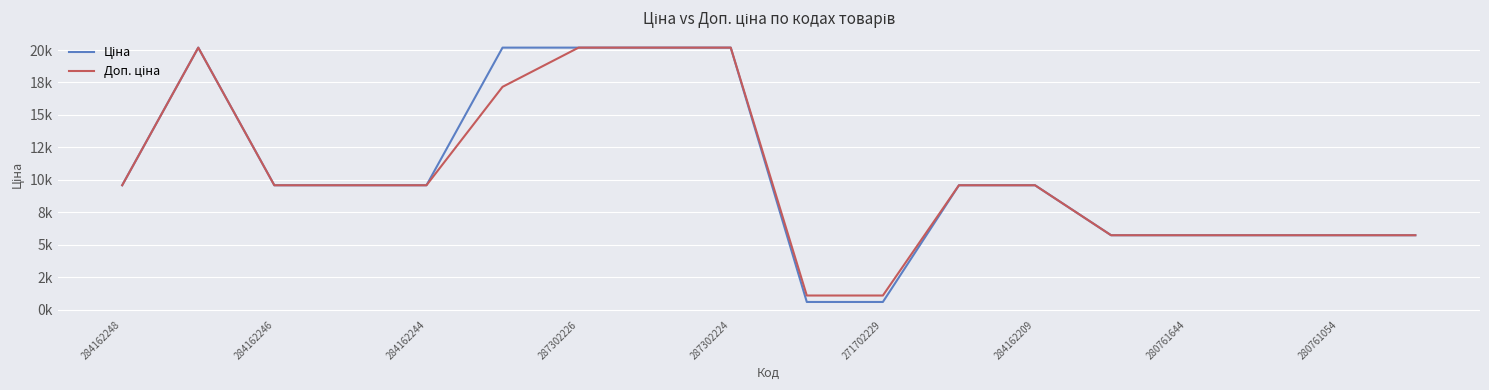

True or false: Ціна and Доп. ціна intersect in this chart.

False